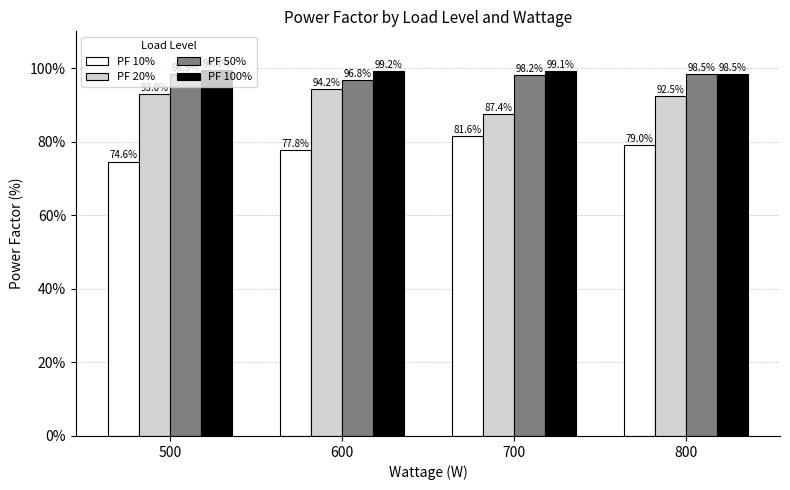

Where is PF 10% nearest to the value 78?

600